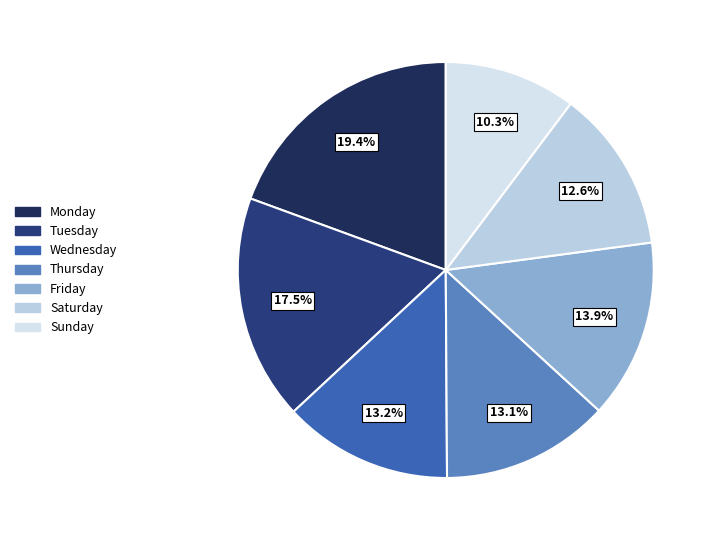

How many segments does this pie chart have?

7